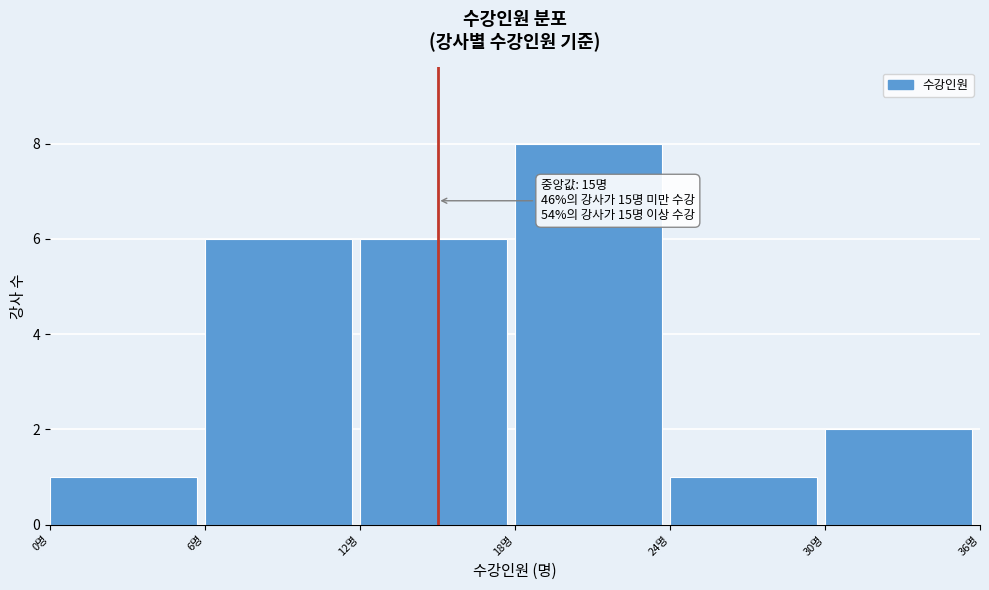

Over which range of the x-axis is the bar tallest?

18 to 24